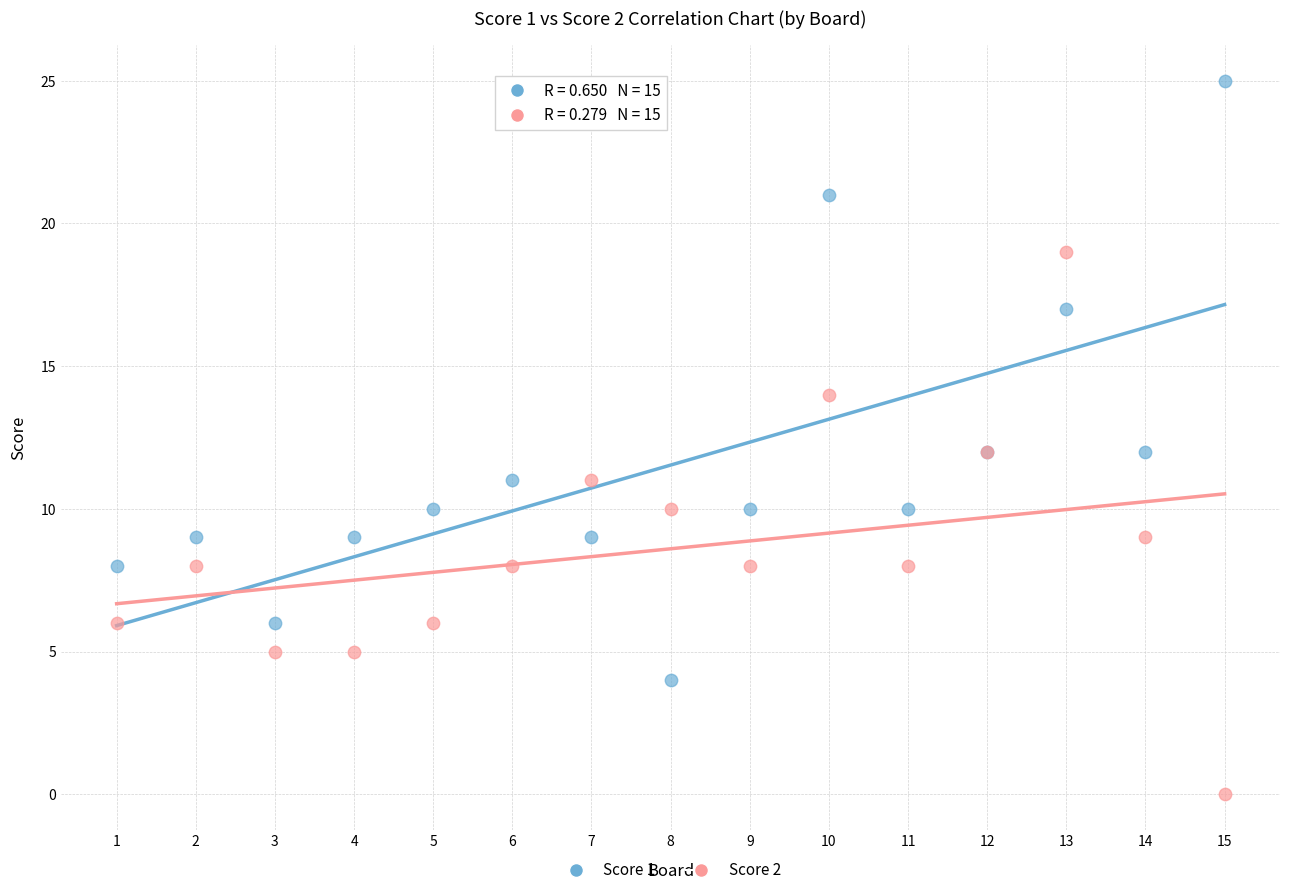

What are all the series names shown in the legend?

Score 1, Score 2